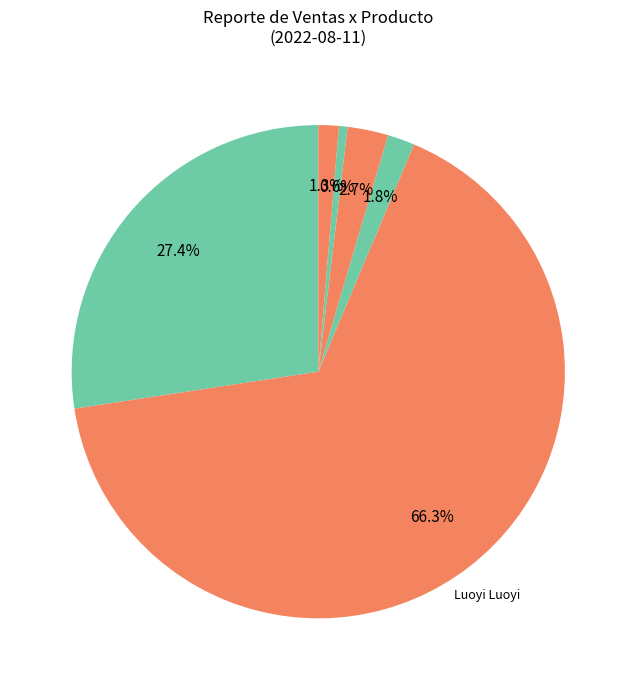

Count the number of slices in the pie.

6